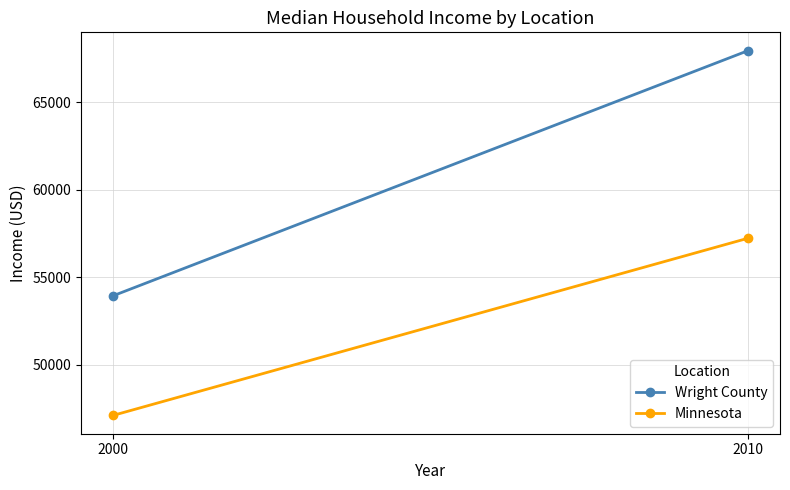

List the labels in order of Wright County value, smallest first.

2000, 2010